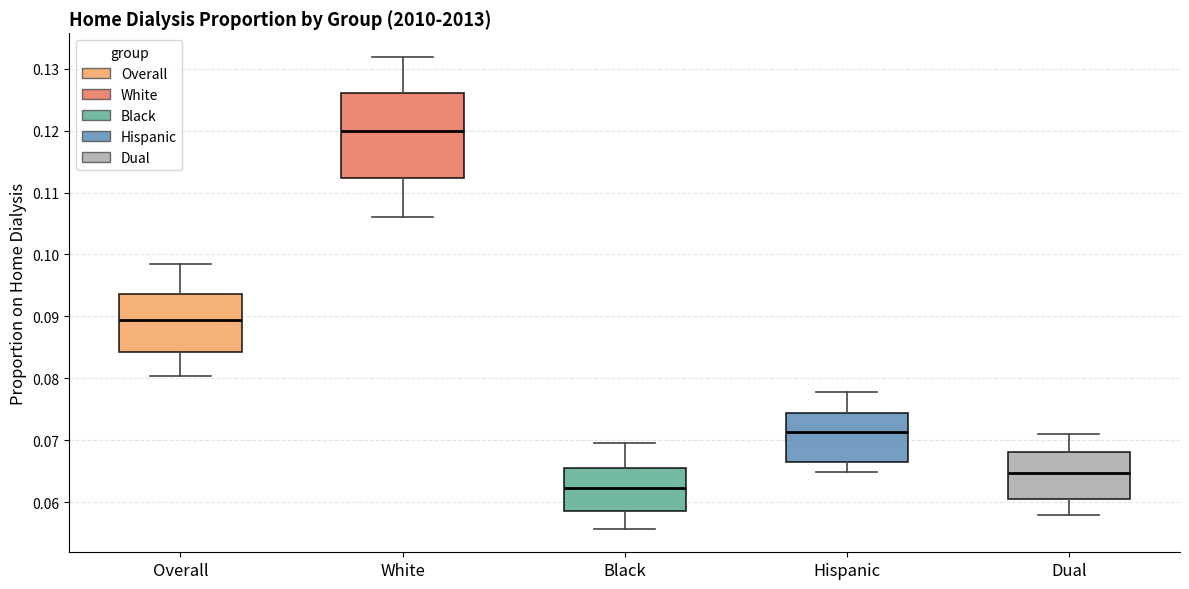

Reading left to right, transcribe this box plot: for each box, give where its median line is, the range the box spans, and where its two whiskers end, as read against the y-axis. The values are not printed on the chart, so give them approximately, as read against the axis.

Overall: median 0.089, box 0.084 to 0.094, whiskers 0.080 to 0.098
White: median 0.120, box 0.112 to 0.126, whiskers 0.106 to 0.132
Black: median 0.062, box 0.059 to 0.065, whiskers 0.056 to 0.070
Hispanic: median 0.071, box 0.066 to 0.074, whiskers 0.065 to 0.078
Dual: median 0.065, box 0.060 to 0.068, whiskers 0.058 to 0.071